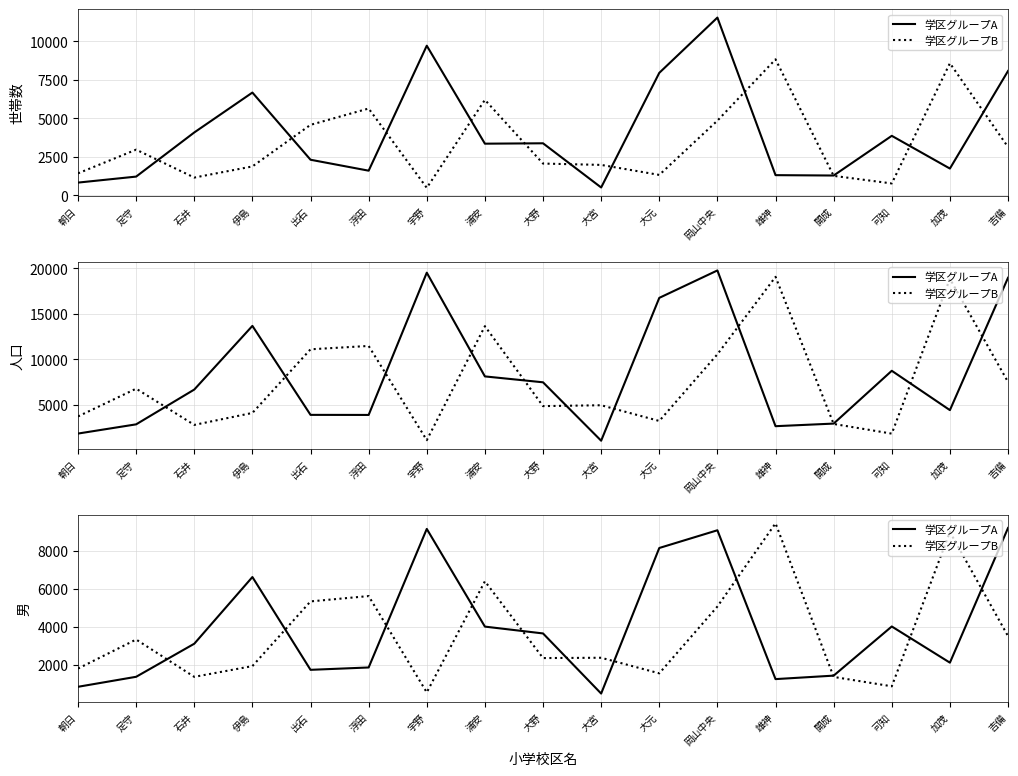

What is the difference between the maximum and minimum values in the 学区グループB series?

8895